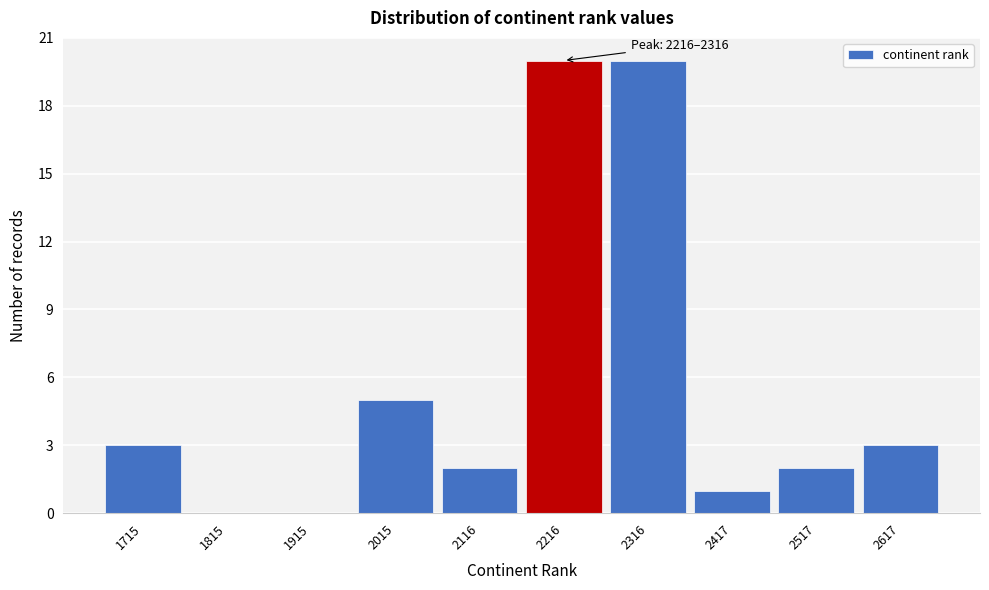

Reading left to right, list all the values displayed in this chart.

1715=3	1815=0	1915=0	2015=5	2116=2	2216=20	2316=20	2417=1	2517=2	2617=3